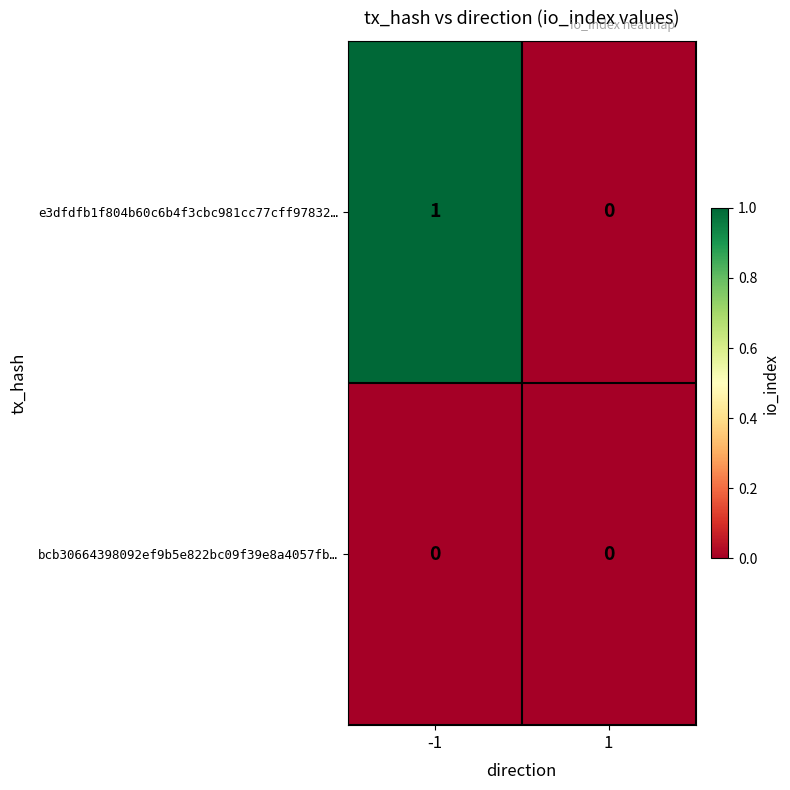

Which series has the largest total across all categories?

e3dfdfb1f804b60c6b4f3cbc981cc77cff97832…